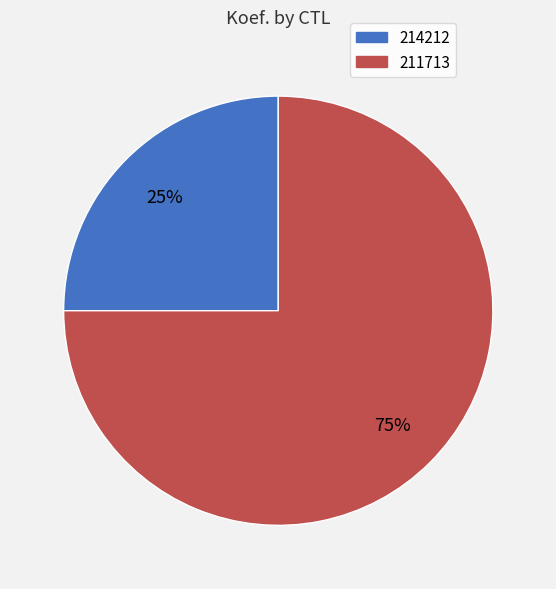

Which slice is the largest?

211713